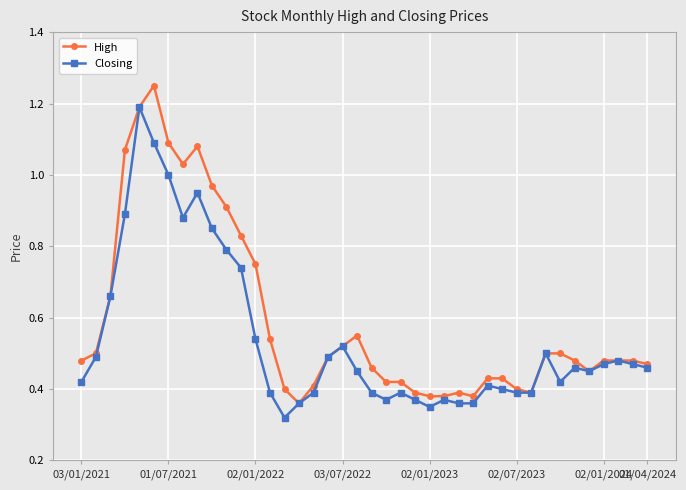

Does the chart have visible grid lines?

Yes